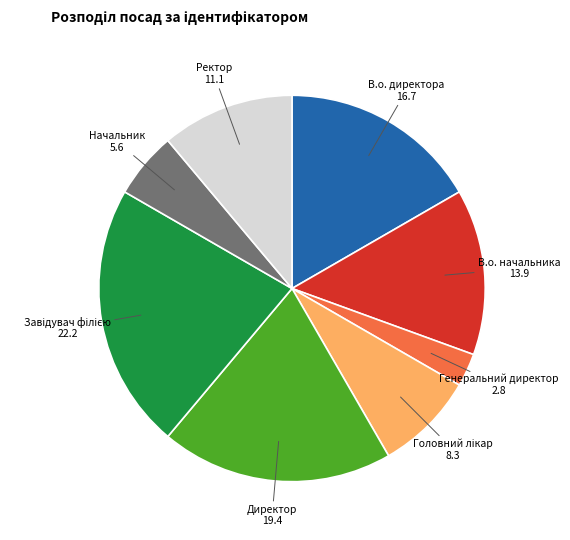

The Директор slice represents 30% of the pie. True or false?

False